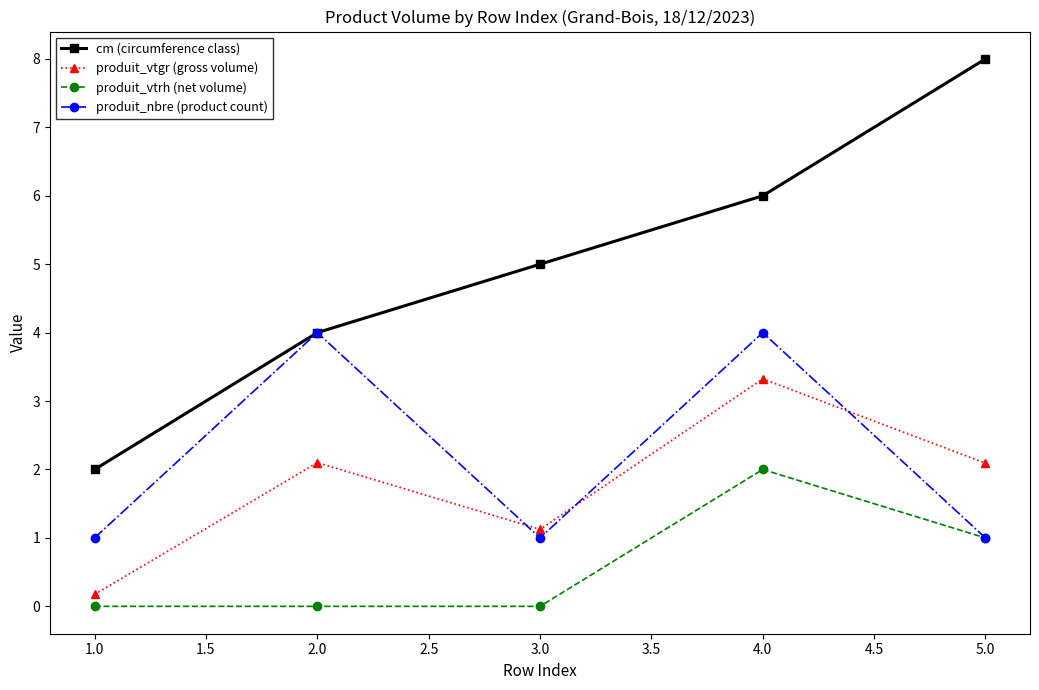

At 4.0, list the series in order from largest to smallest.

cm (circumference class), produit_nbre (product count), produit_vtgr (gross volume), produit_vtrh (net volume)